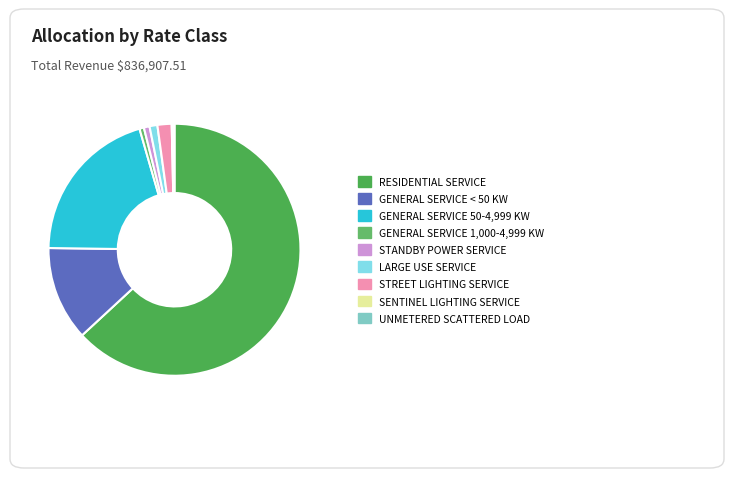

Between GENERAL SERVICE 1,000-4,999 KW and RESIDENTIAL SERVICE, which is larger?

RESIDENTIAL SERVICE